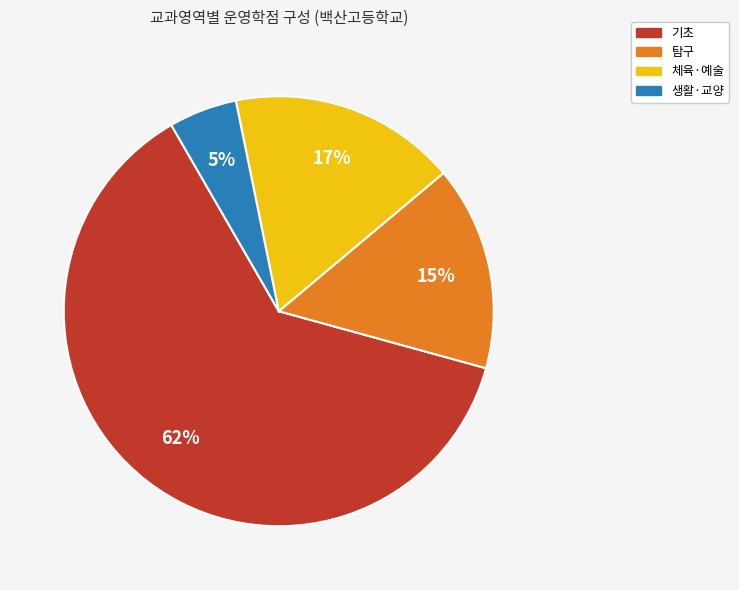

Is there a majority slice in this chart?

Yes